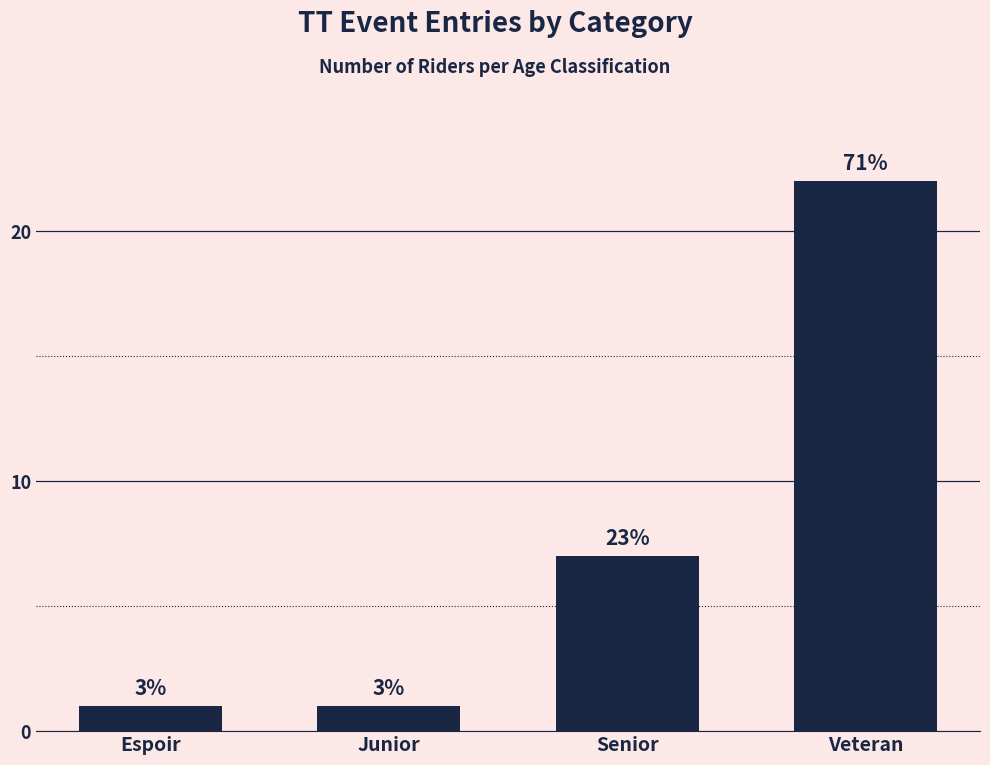

How many bars are there in total?

4